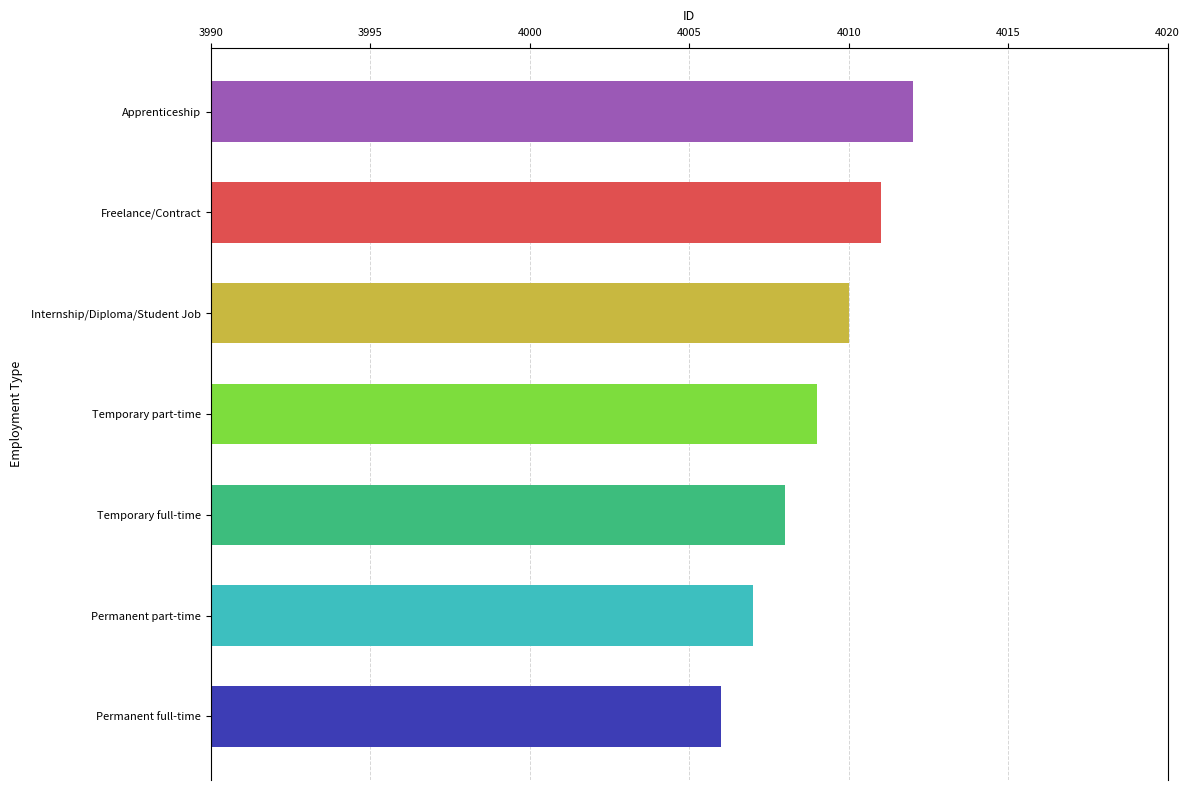

List the labels in order of value, smallest first.

Permanent full-time, Permanent part-time, Temporary full-time, Temporary part-time, Internship/Diploma/Student Job, Freelance/Contract, Apprenticeship